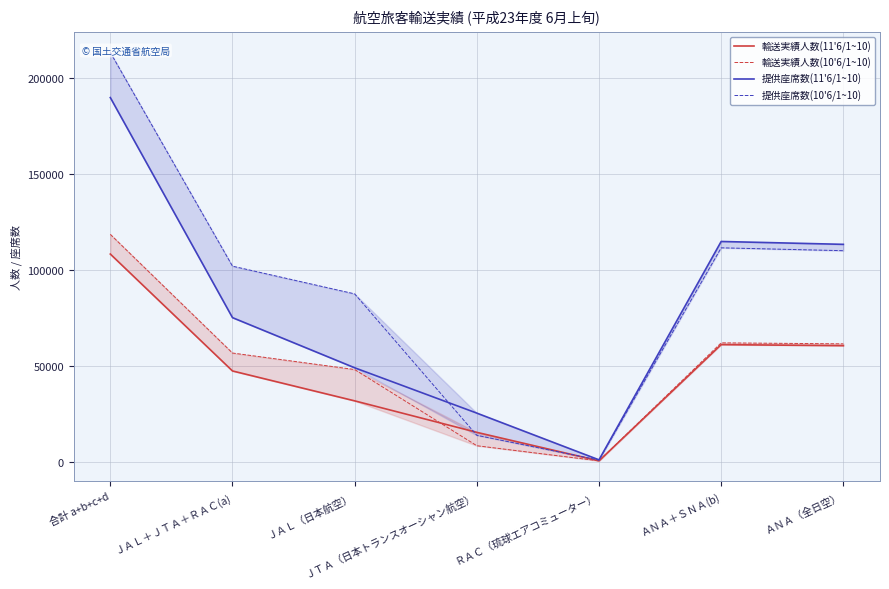

At which category is the sum across all series the highest?

合計 a+b+c+d